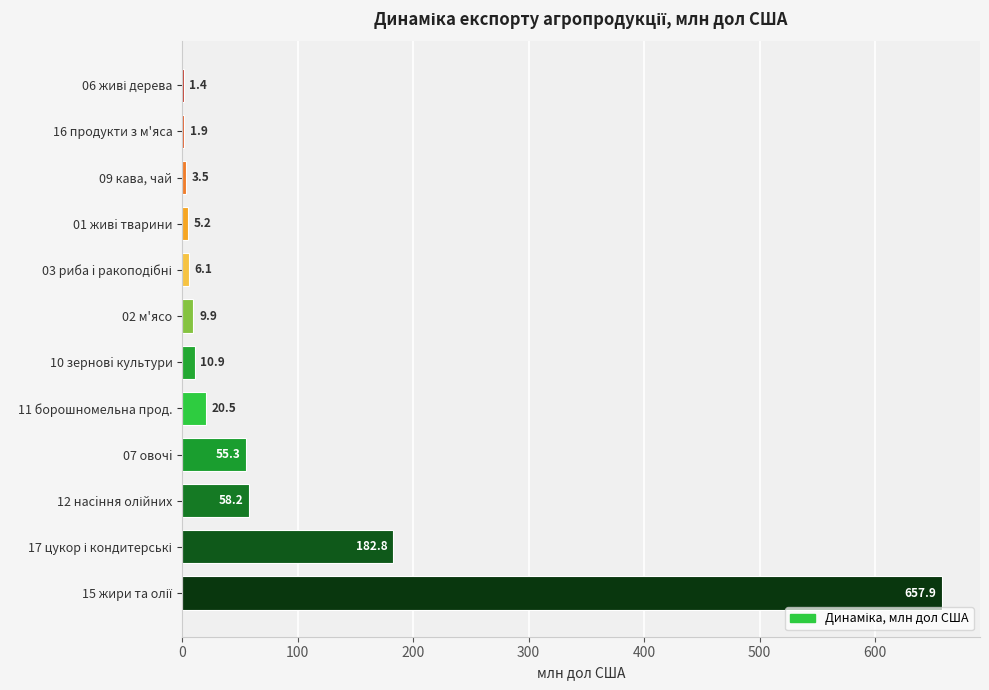

What is the change in value from 09 кава, чай to 10 зерновi культури?

+7.4